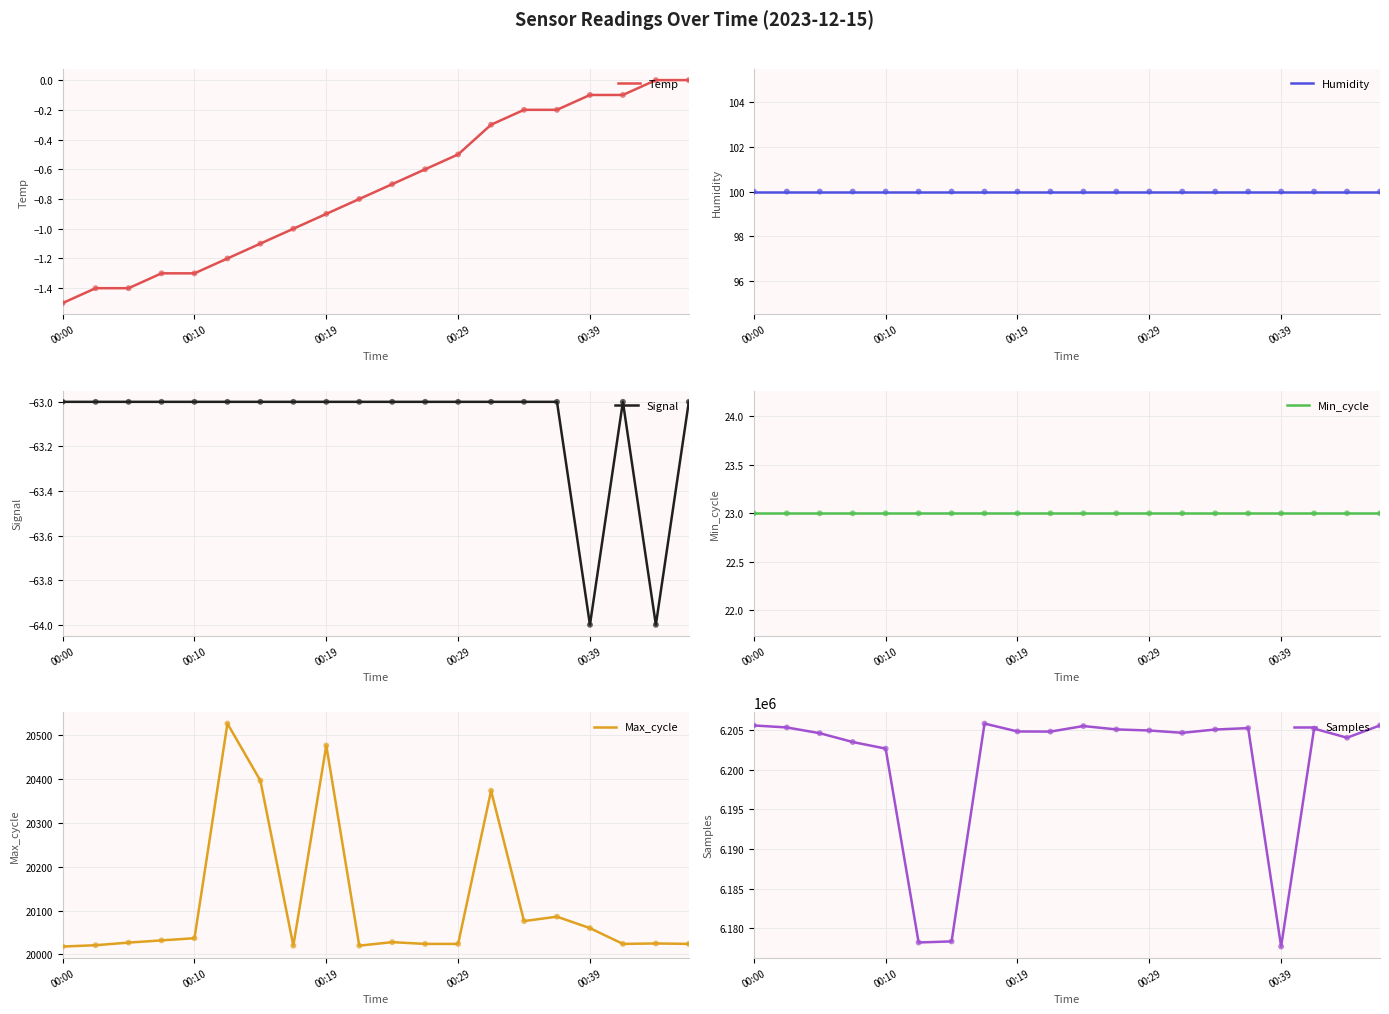

Which series contains the lowest Y value?

Signal